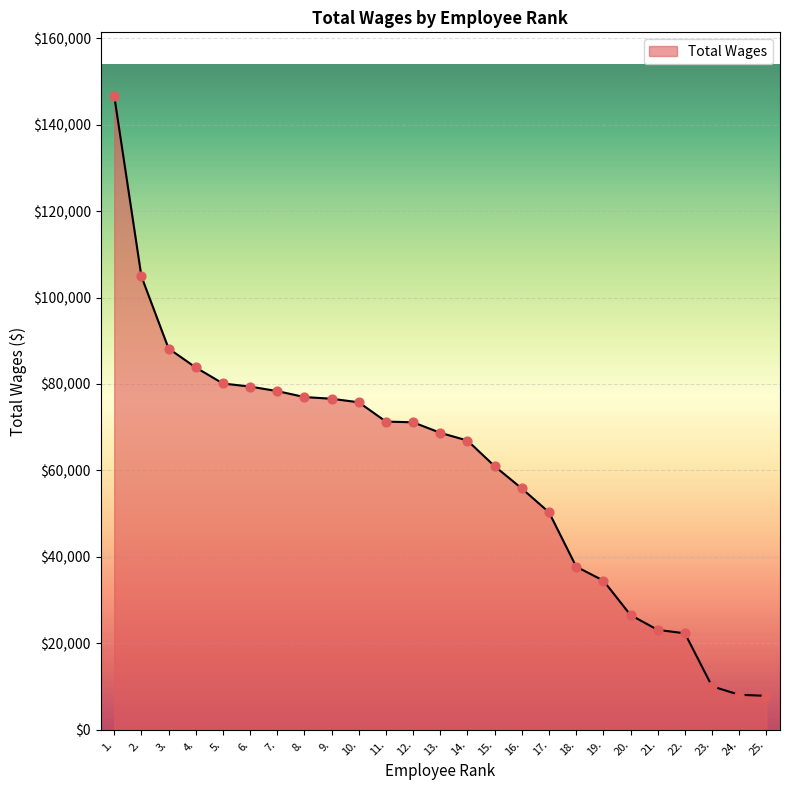

Approximately how many times larger is the value at 2. compared to 13.?

1.5